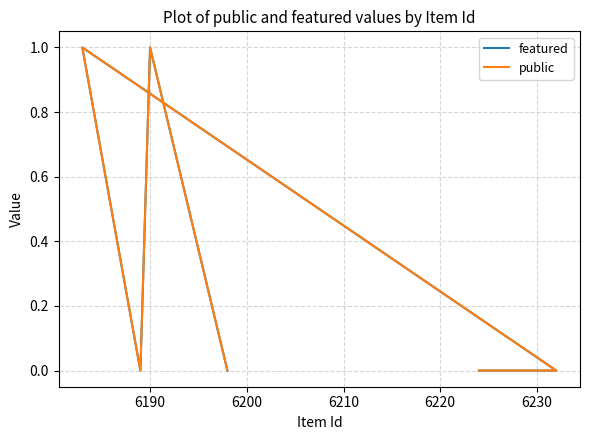

Count the number of data series in this chart.

2